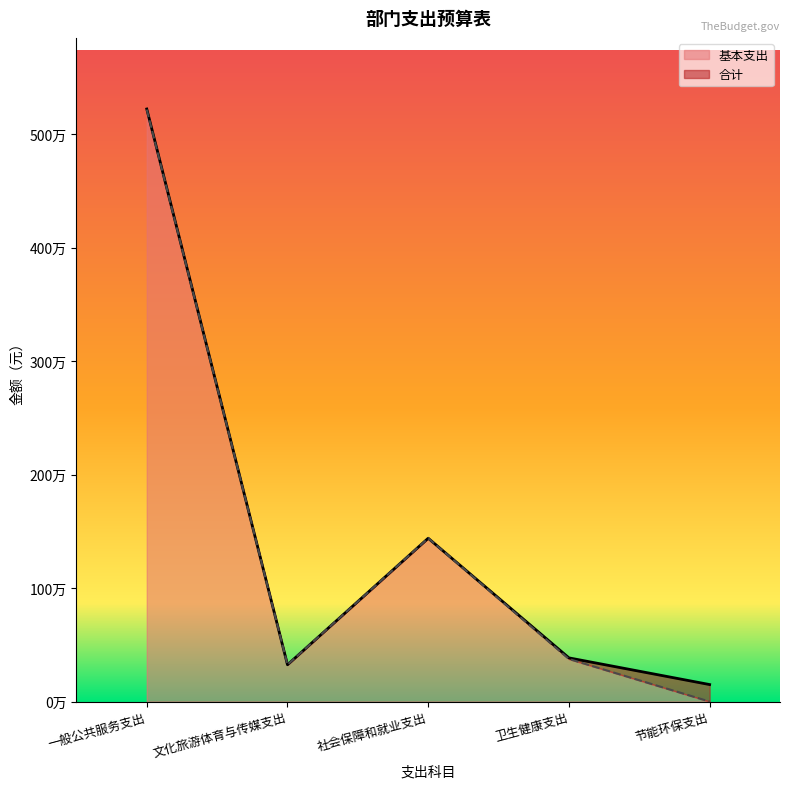

Rank the series by their maximum value, from lowest to highest.

基本支出, 合计